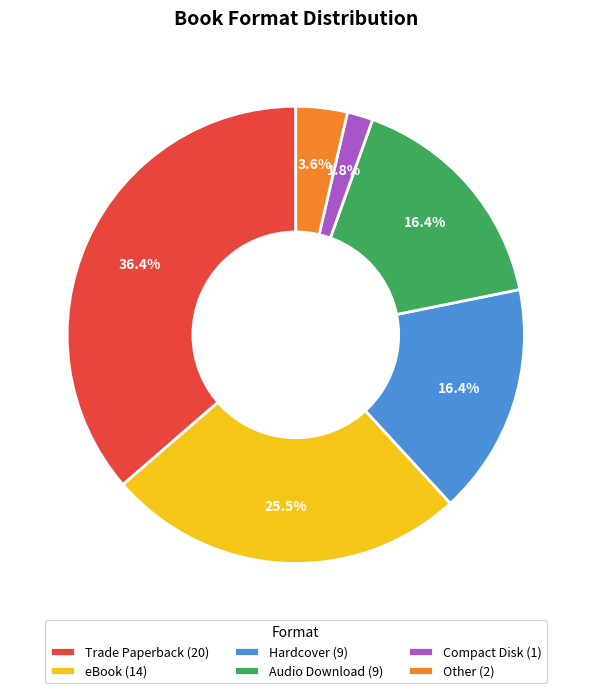

Count the number of slices in the pie.

6